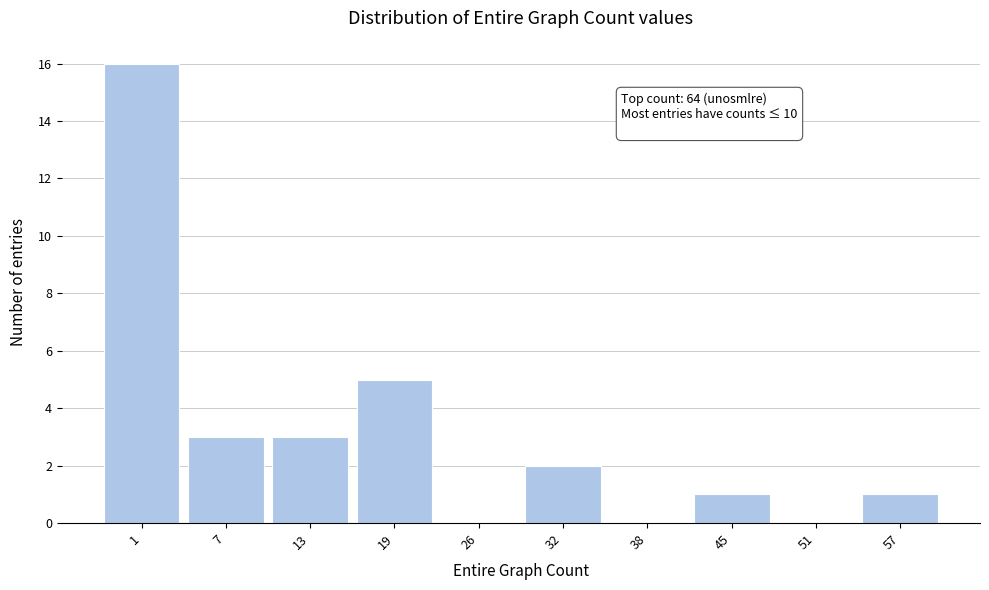

Reading left to right, list all the values displayed in this chart.

1=16	7=3	13=3	19=5	26=0	32=2	38=0	45=1	51=0	57=1